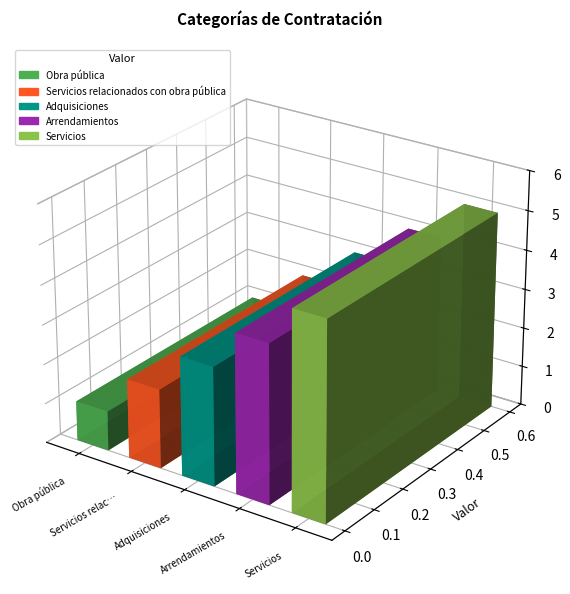

At which category does the chart reach its peak across all series?

Servicios